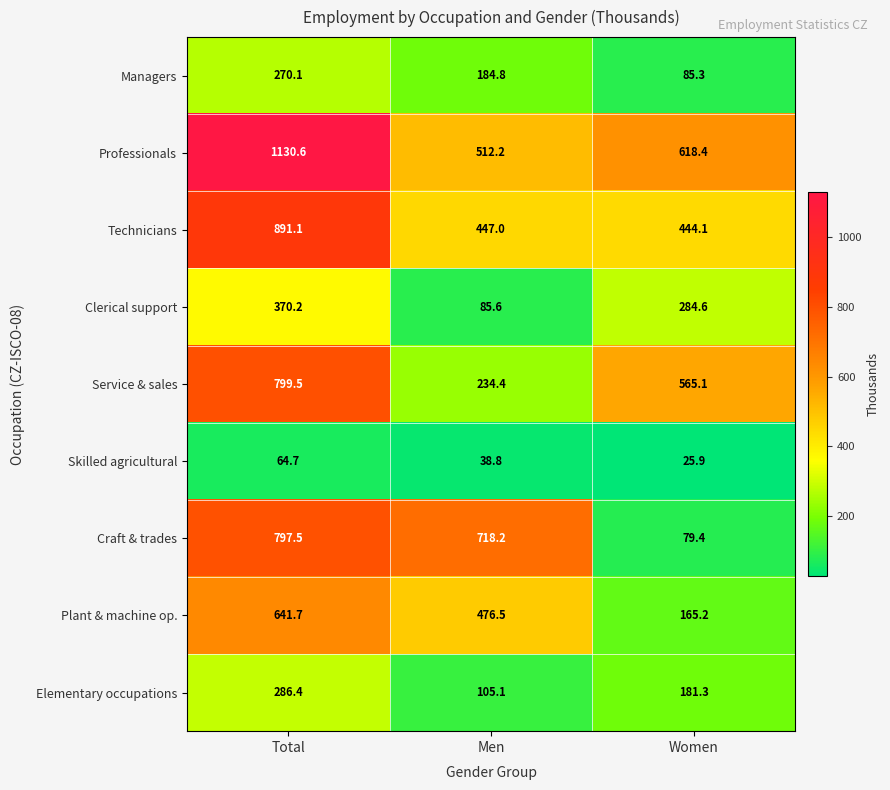

At which label does Clerical support first exceed 284?

Total